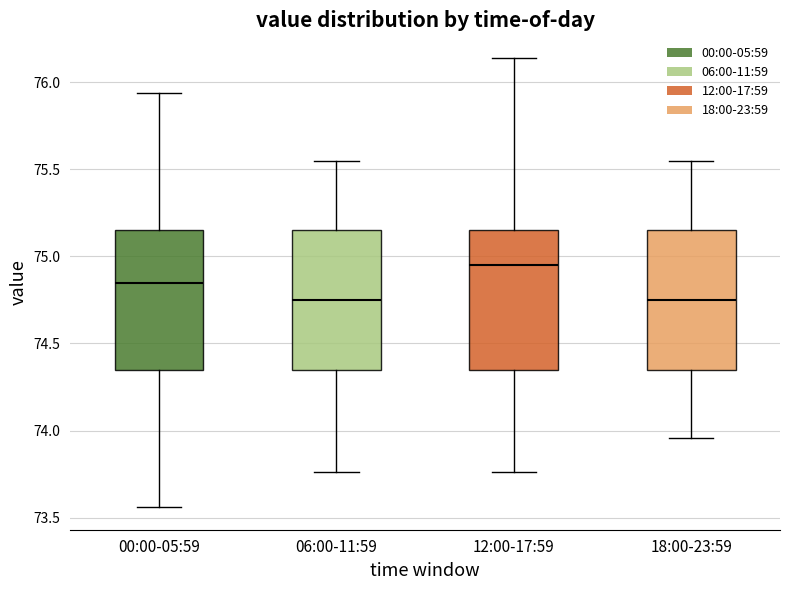

Reading left to right, read every box against the y-axis: the position of its median line, the range the box covers, and the ends of its whiskers. The values are not printed on the chart, so give them approximately, as read against the axis.

00:00-05:59: median 74.85, box 74.35 to 75.15, whiskers 73.55 to 75.95
06:00-11:59: median 74.75, box 74.35 to 75.15, whiskers 73.75 to 75.55
12:00-17:59: median 74.95, box 74.35 to 75.15, whiskers 73.75 to 76.15
18:00-23:59: median 74.75, box 74.35 to 75.15, whiskers 73.95 to 75.55